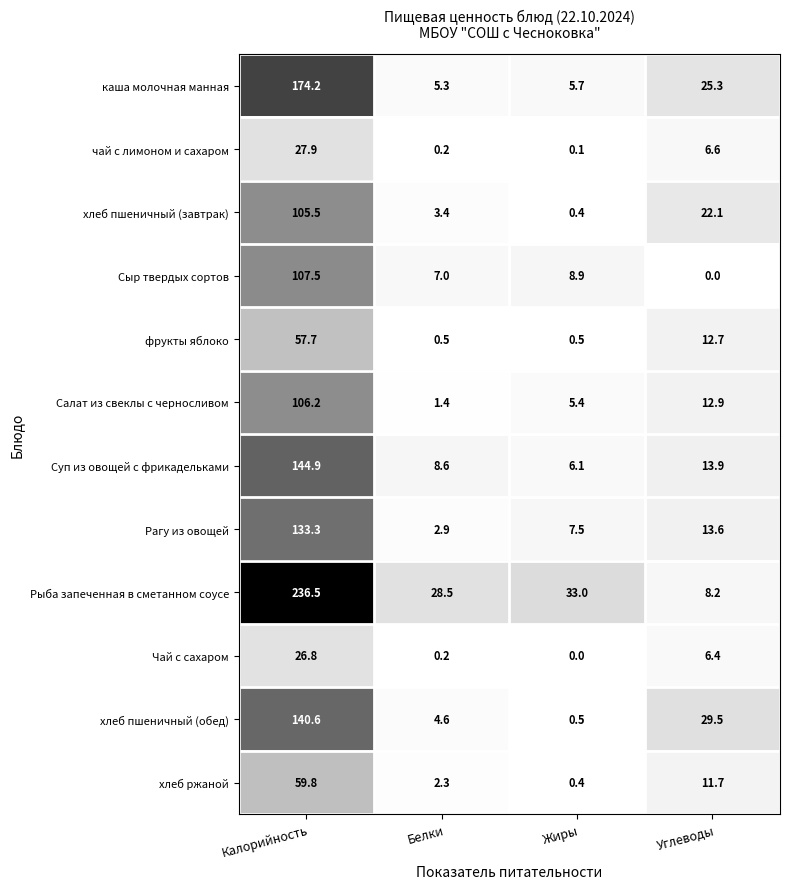

What is the average value of the Сыр твердых сортов series?

30.9